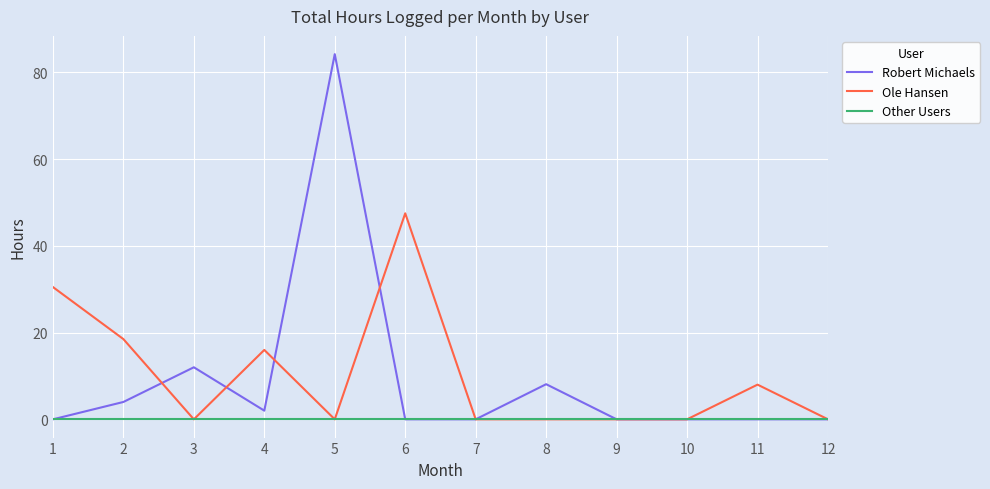

Where is the first local minimum for Robert Michaels?

4